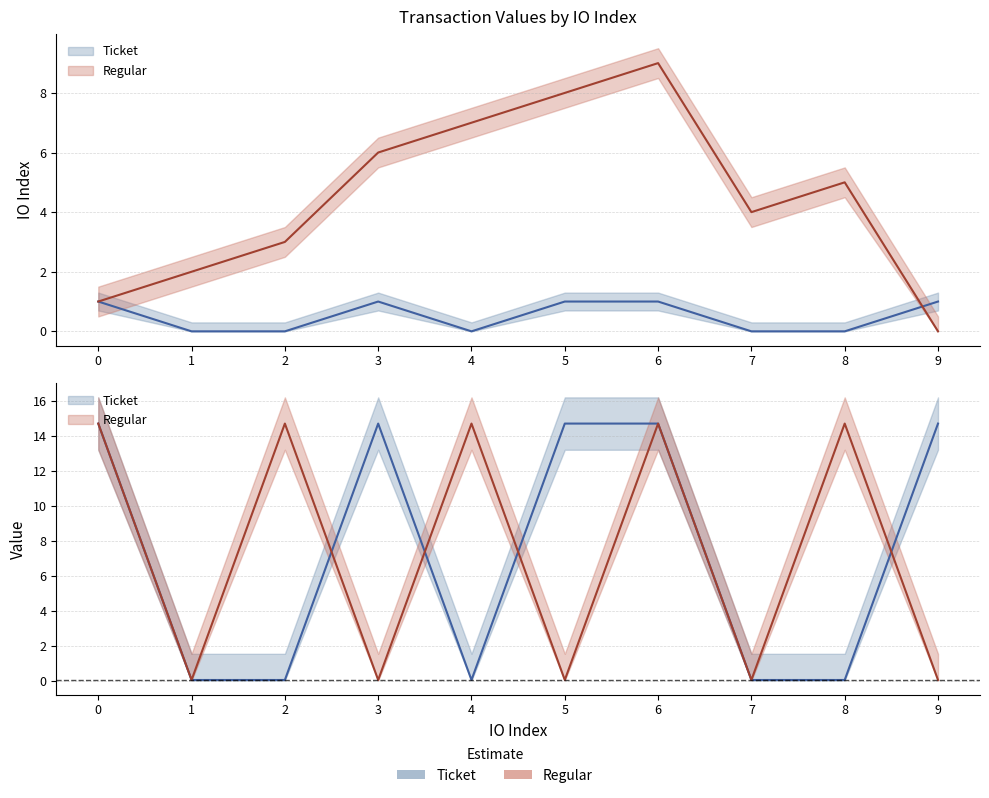

The value of value_ticket at 6 is 14.7. True or false?

True